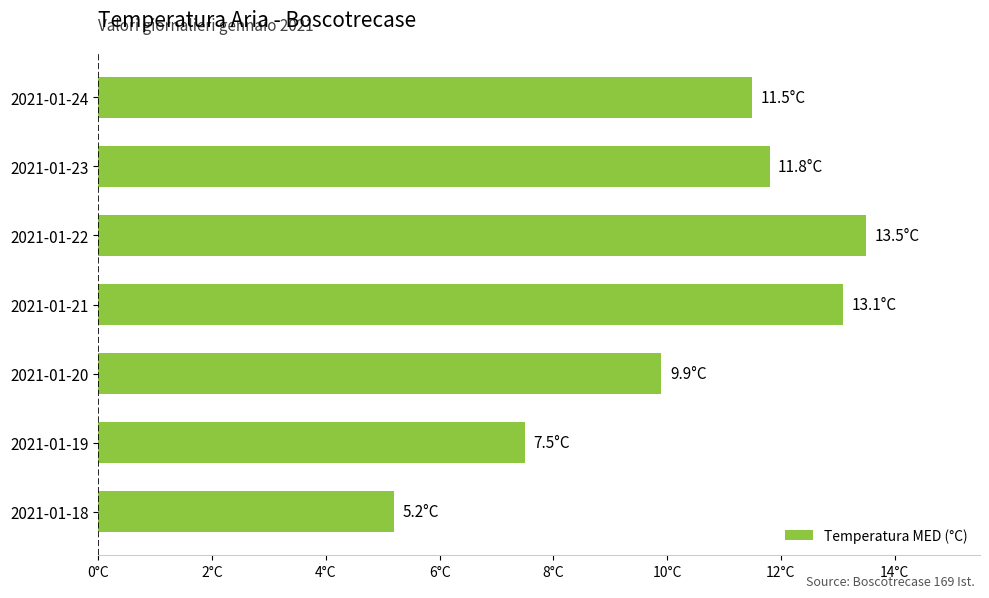

List the labels in order of value, smallest first.

2021-01-18, 2021-01-19, 2021-01-20, 2021-01-24, 2021-01-23, 2021-01-21, 2021-01-22